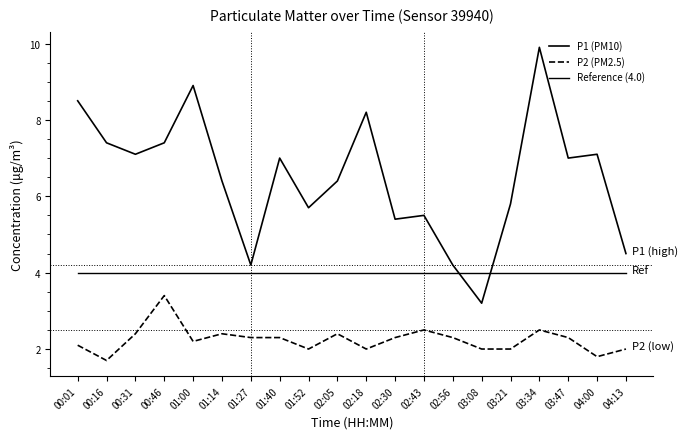

Does the chart have visible grid lines?

No